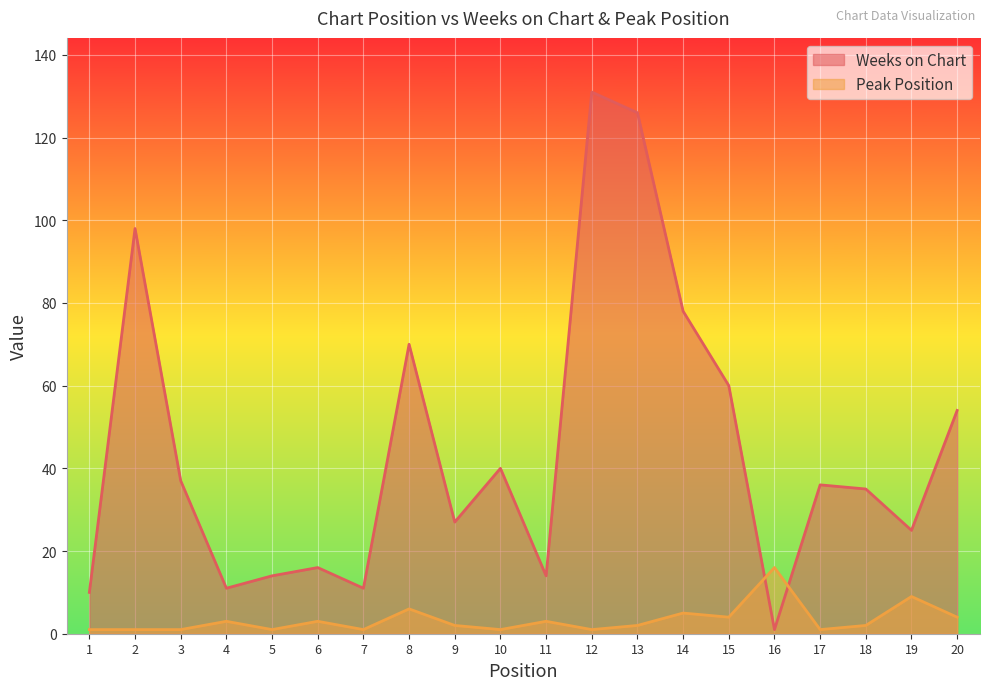

How many lines are shown in the chart?

2